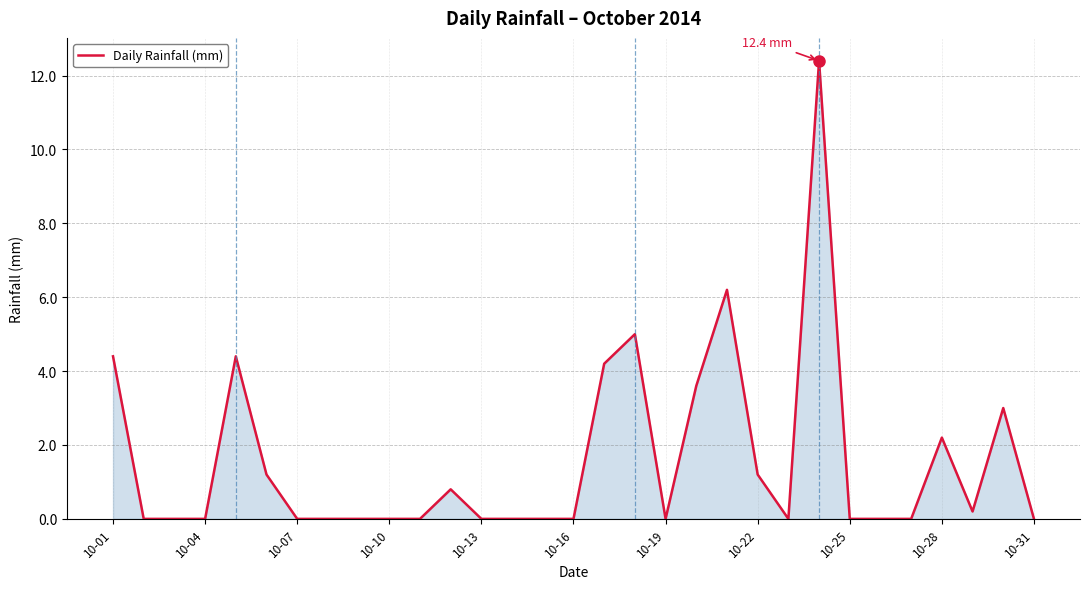

What is the difference between the maximum and minimum values?

12.4